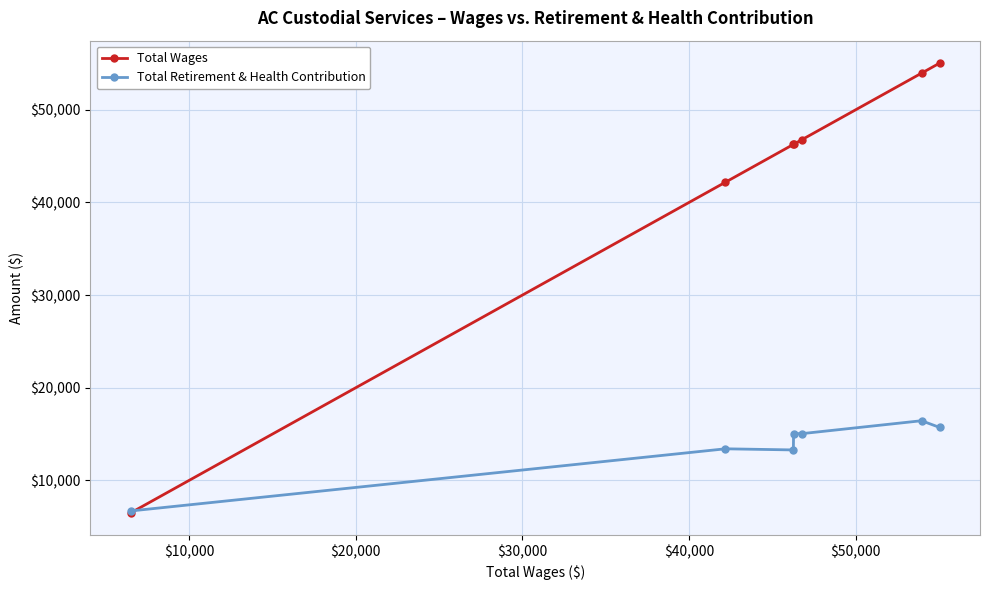

Rank the series by their maximum value, from highest to lowest.

Total Wages, Total Retirement & Health Contribution